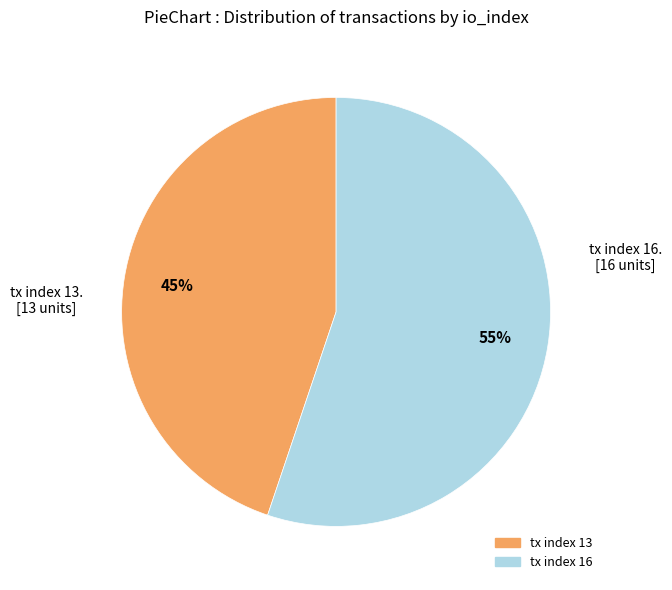

To the nearest percent, what portion does tx index 16 represent?

55%